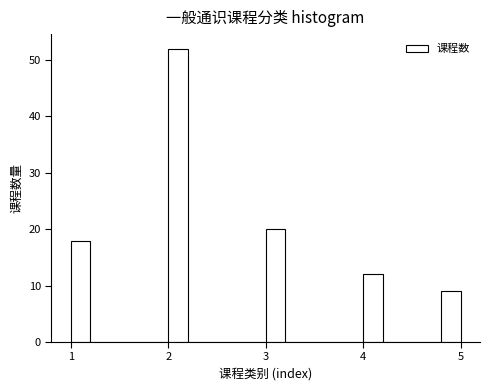

Read against the x-axis, roughly where is the centre of the tallest bar?

2.1